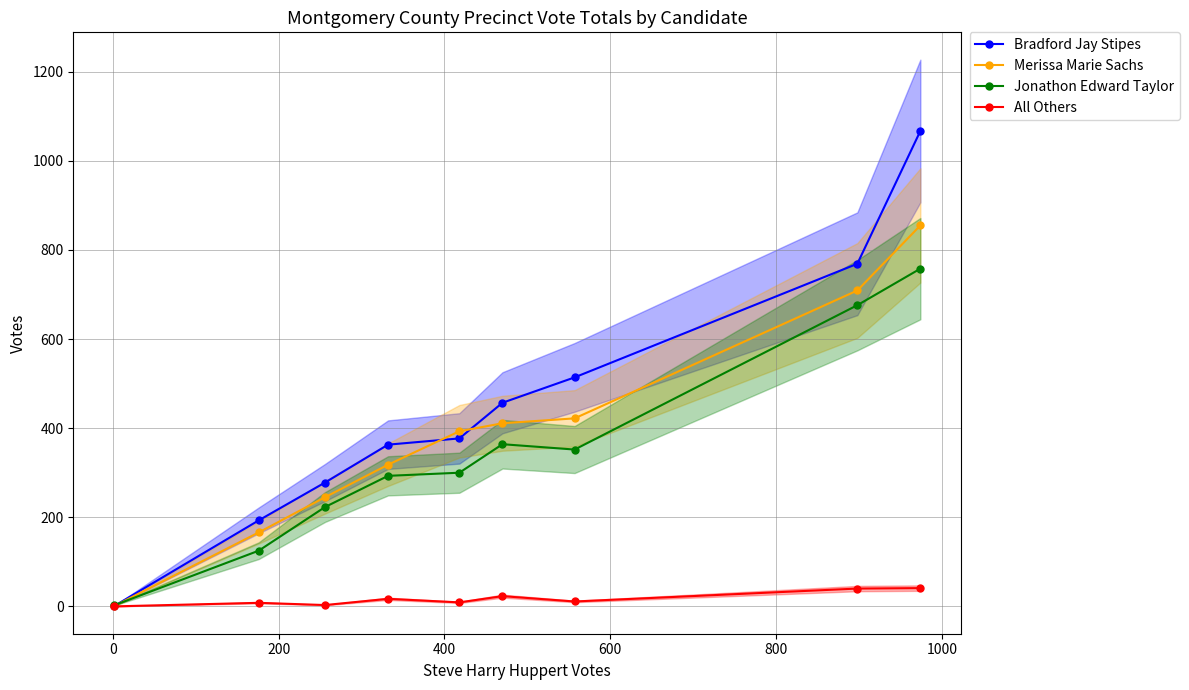

What is the highest value of the Bradford Jay Stipes series?

1067